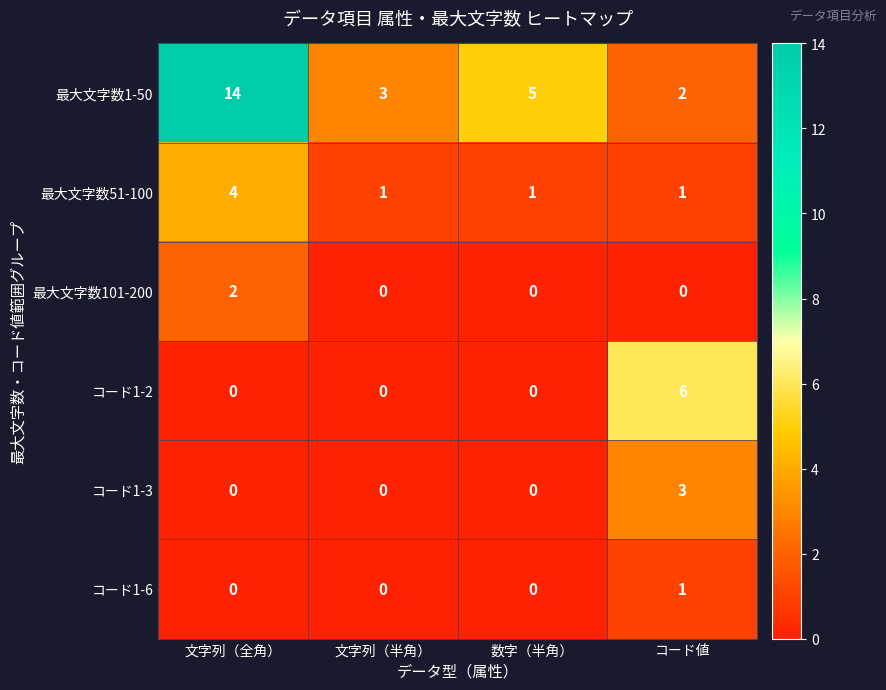

What is the difference between the maximum and second lowest values in the 最大文字数1-50 series?

11